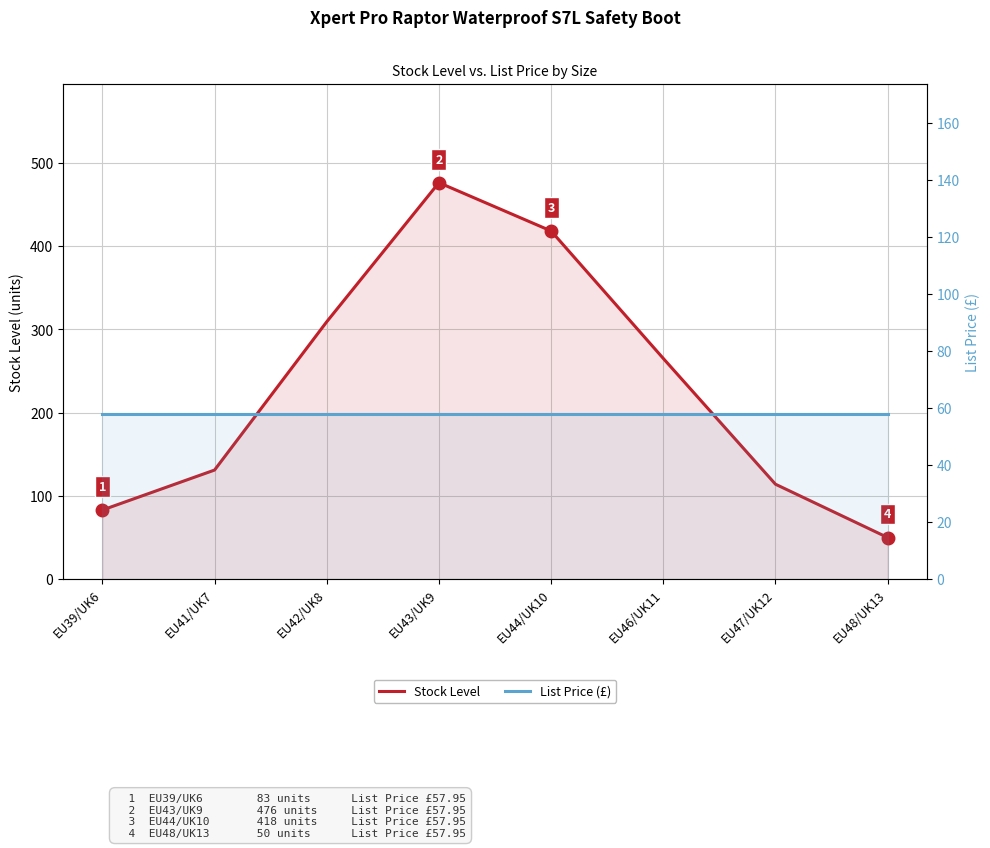

In Stock Level, how many points are higher than both neighbors (excluding endpoints)?

1